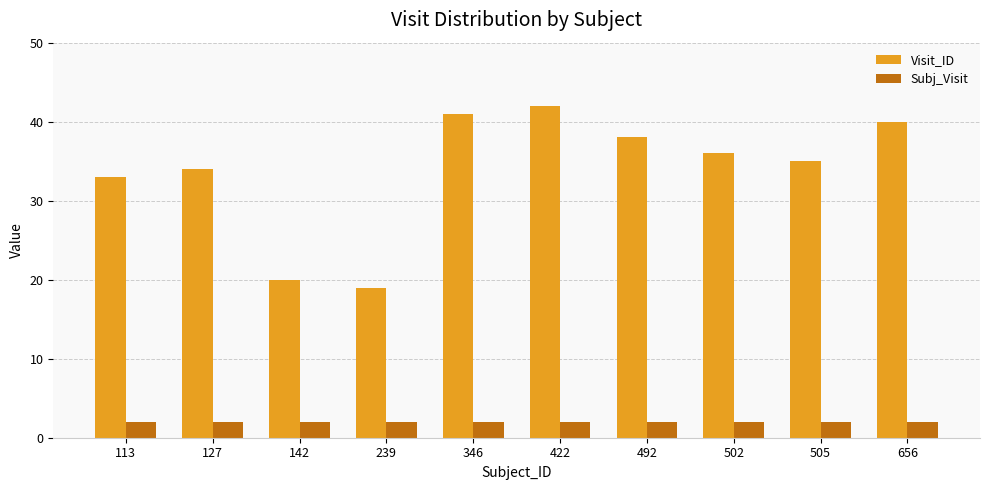

Count the number of categories in the chart.

10